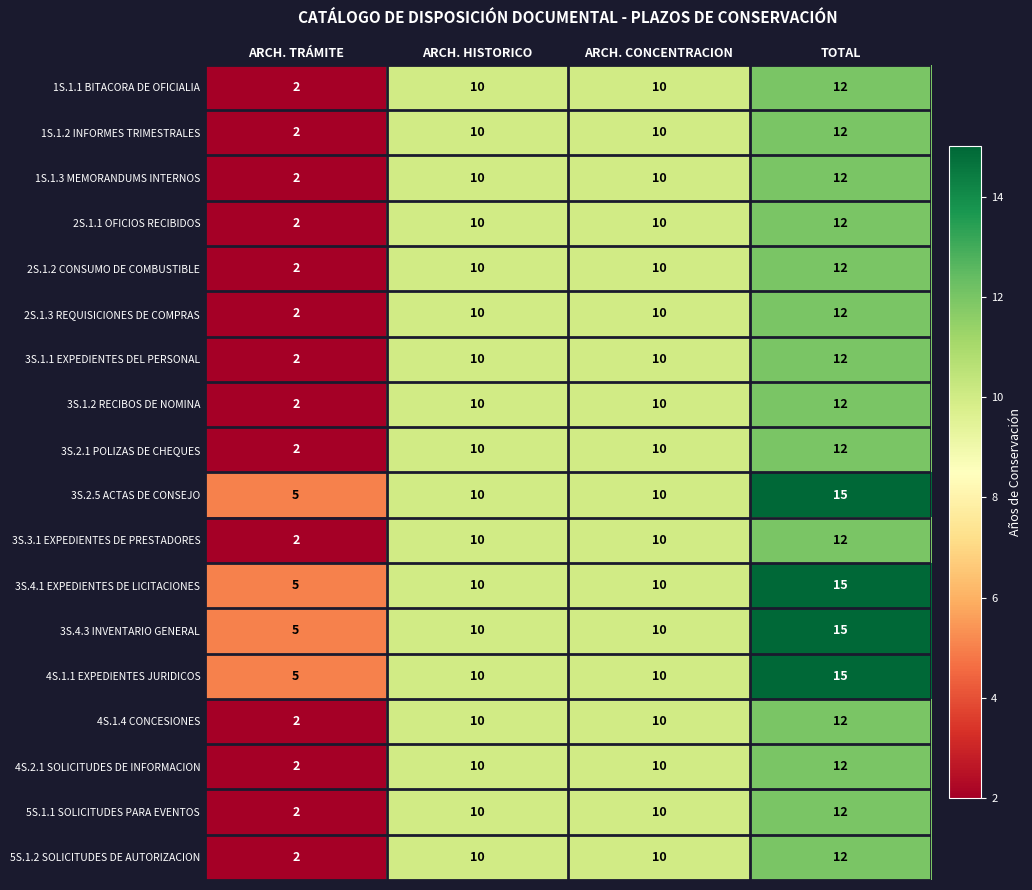

What is the approximate value of 3S.4.1 EXPEDIENTES DE LICITACIONES at ARCH. TRÁMITE?

5